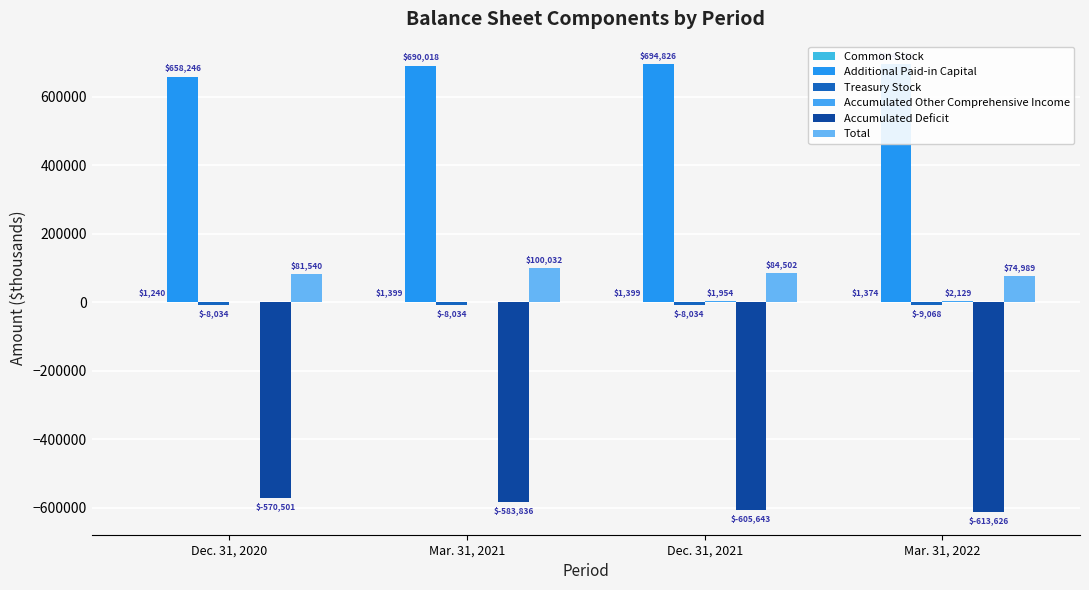

Which label corresponds to the largest value in the chart?

Dec. 31, 2021